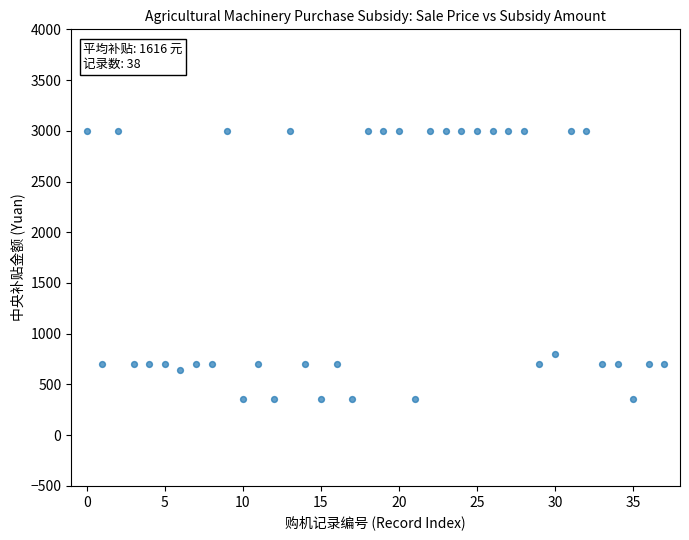

What is the range of Y values (max minus min)?

2640